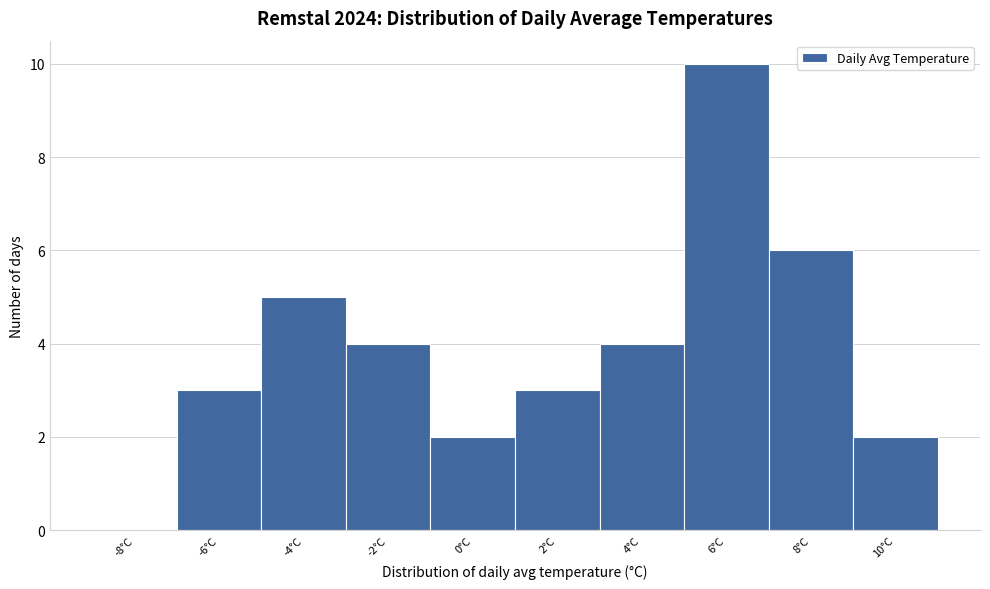

Reading right to left, transcribe all the data shown in this chart.

10°C=2	8°C=6	6°C=10	4°C=4	2°C=3	0°C=2	-2°C=4	-4°C=5	-6°C=3	-8°C=0